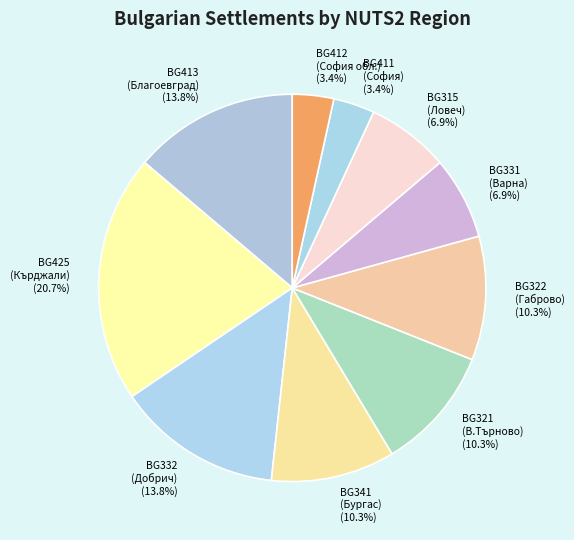

To the nearest percent, what is the difference between the largest and smallest slice percentages?

17%